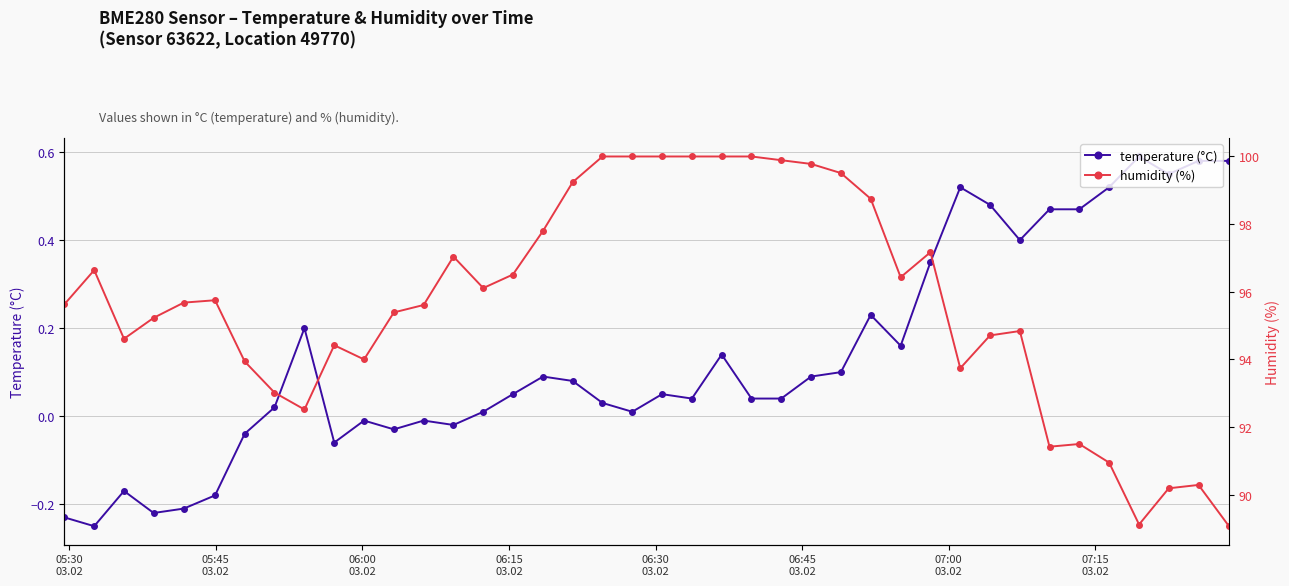

How many values in temperature (°C) are below zero?

12